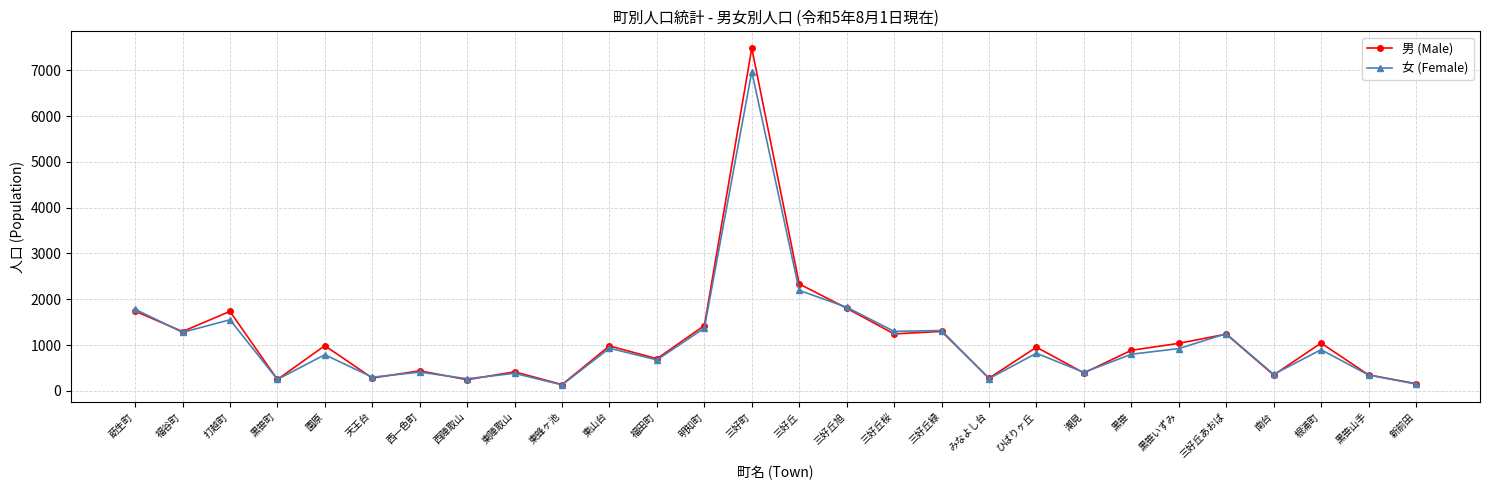

Is the value of 女 (Female) at 東山台 greater than the value of 男 (Male) at 西一色町?

Yes